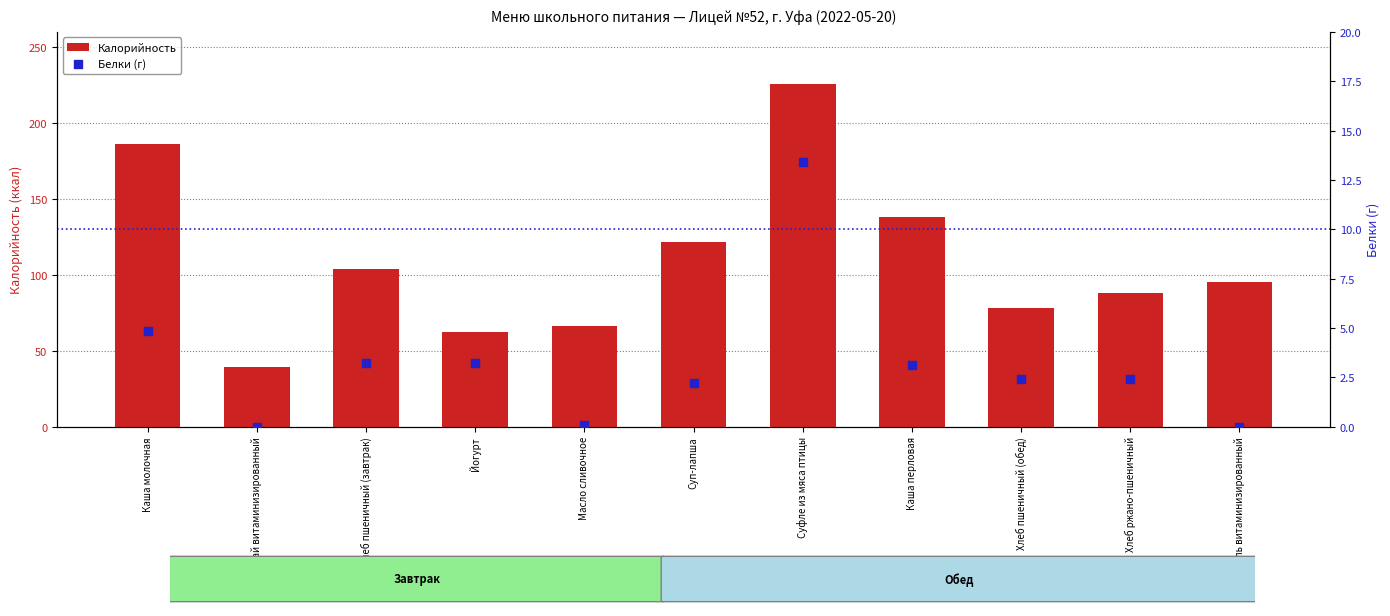

Which series has the largest Y range (max minus min)?

Калорийность